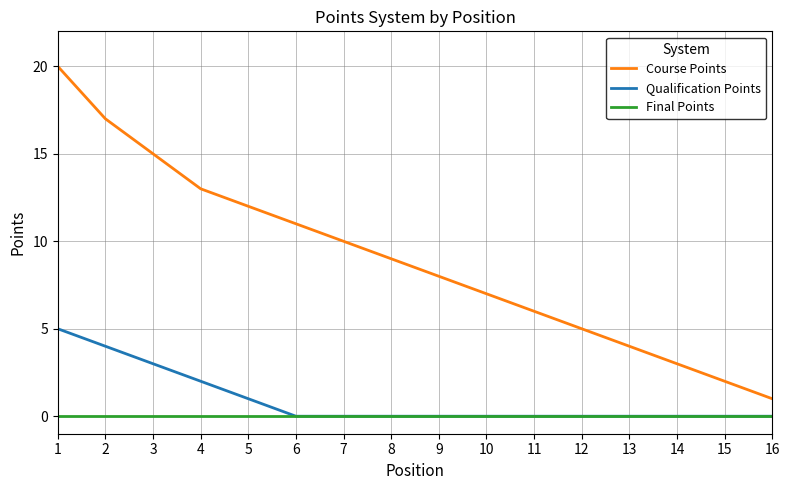

Rank the series by their maximum value, from highest to lowest.

Course Points, Qualification Points, Final Points